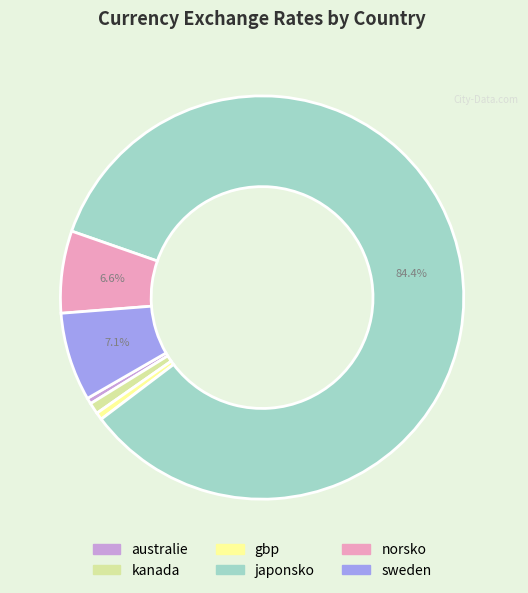

To the nearest percent, what is the difference between the sweden and kanada slice percentages?

6%